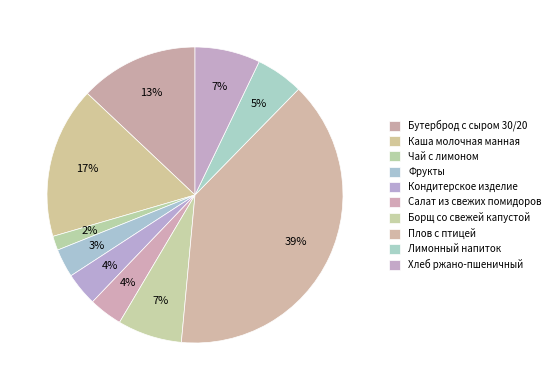

Which slice is the largest?

Плов с птицей